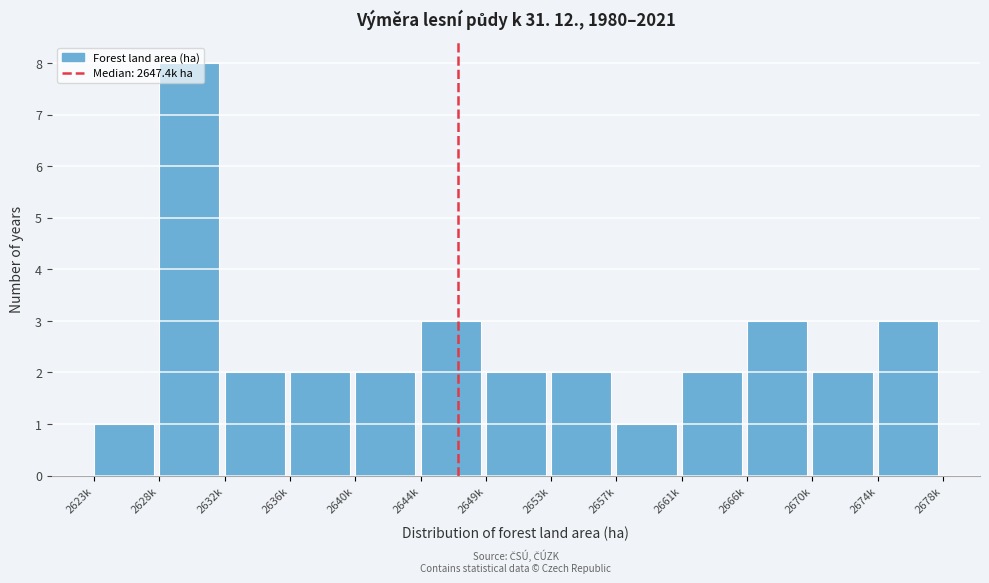

What is the value of the 7th bar from the left?

2